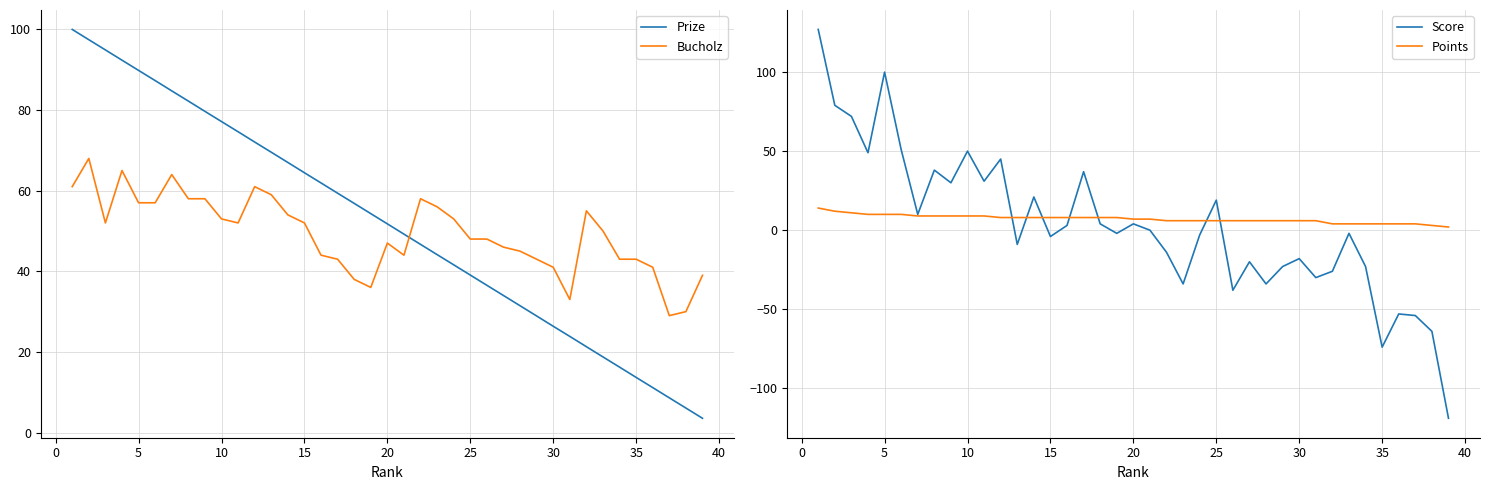

What is the sum of all Prize values?

2018.8